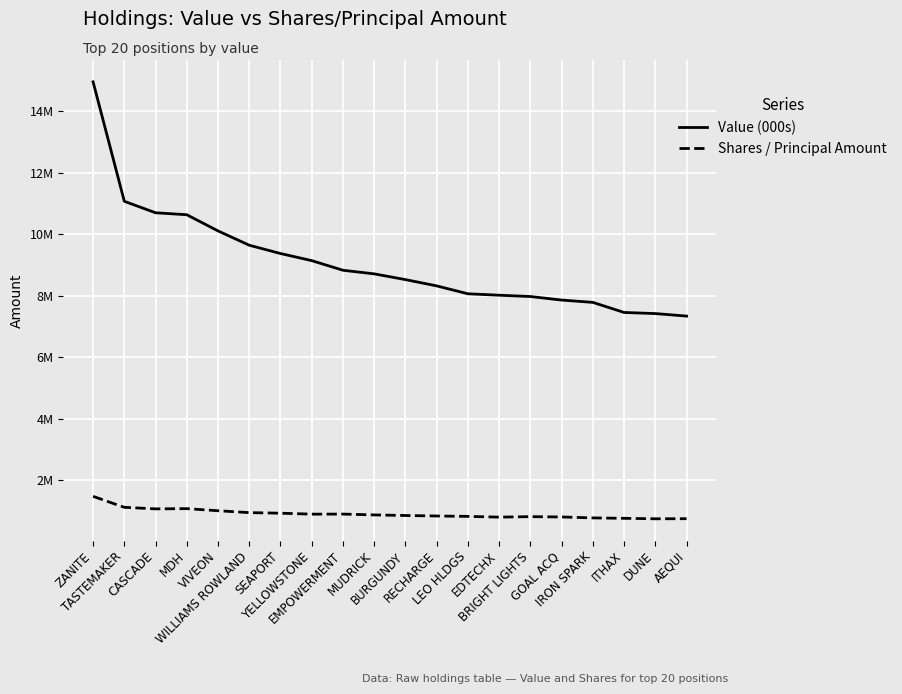

True or false: Shares / Principal Amount and Value (000s) intersect in this chart.

False